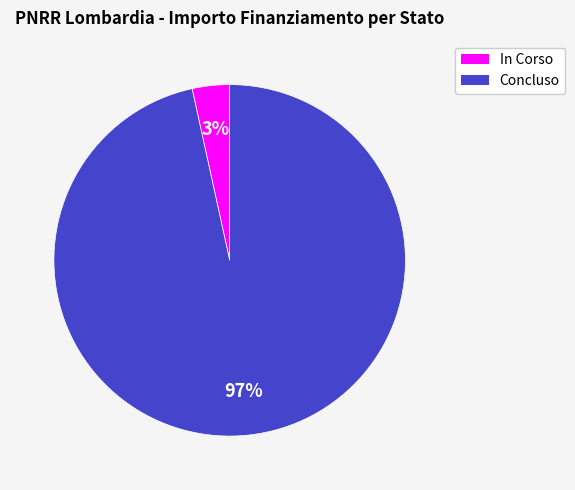

The Concluso slice represents 97% of the pie. True or false?

True